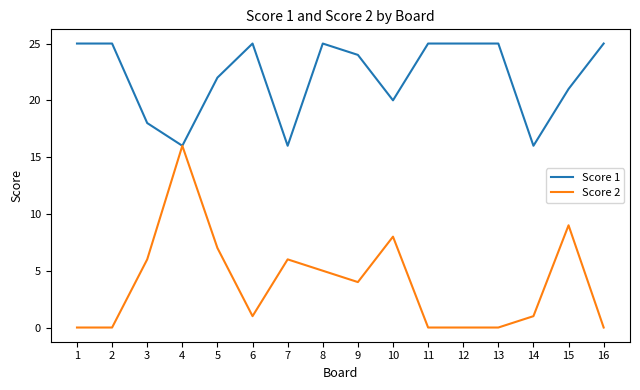

Reading left to right, what are all the values shown in this chart?

Score 1: 1=25	2=25	3=18	4=16	5=22	6=25	7=16	8=25	9=24	10=20	11=25	12=25	13=25	14=16	15=21	16=25
Score 2: 1=0	2=0	3=6	4=16	5=7	6=1	7=6	8=5	9=4	10=8	11=0	12=0	13=0	14=1	15=9	16=0